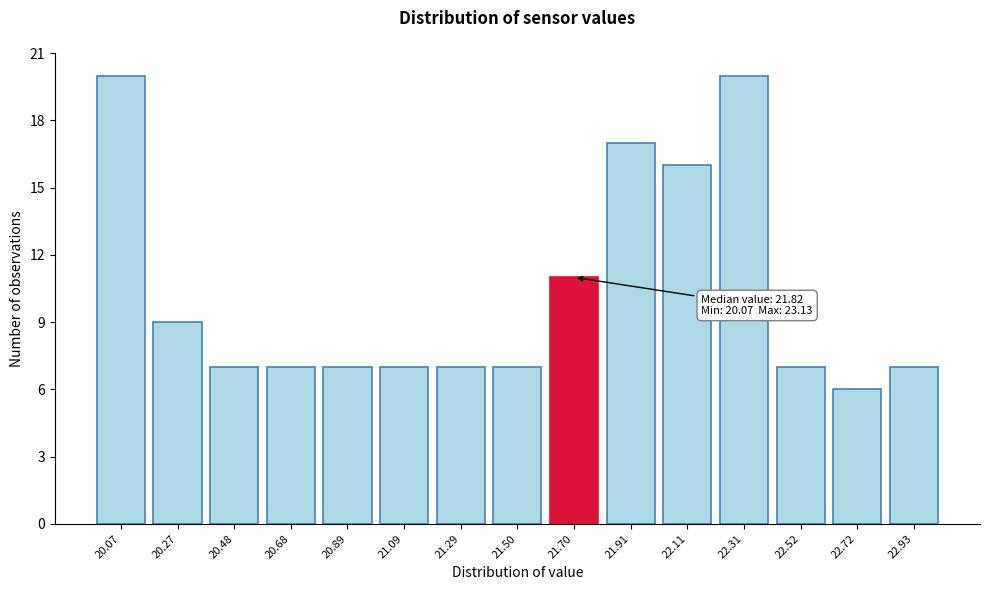

Reading right to left, list all the values displayed in this chart.

7	6	7	20	16	17	11	7	7	7	7	7	7	9	20